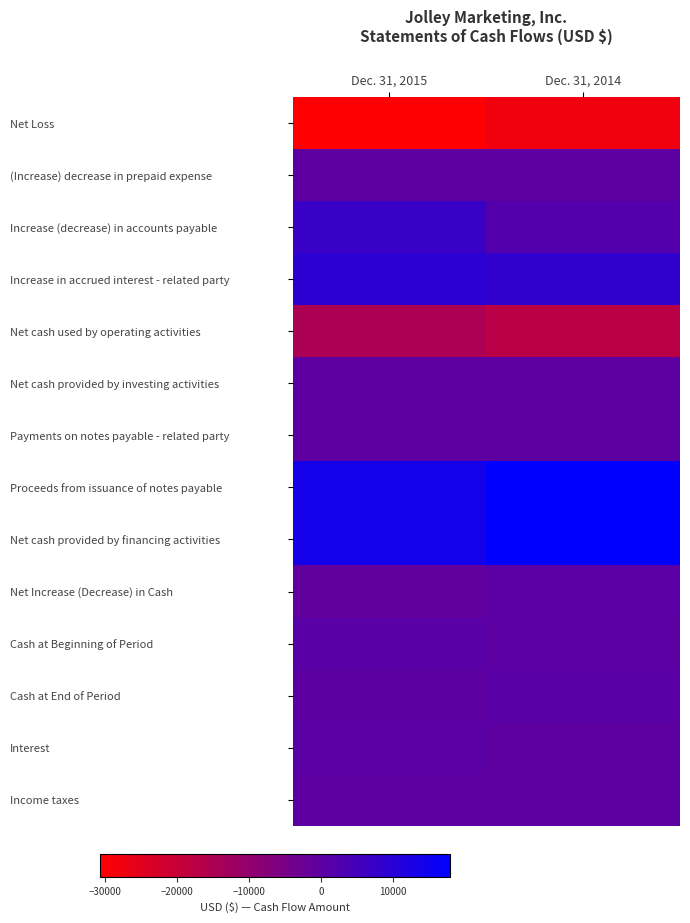

Which category has the highest value across all series?

Dec. 31, 2014